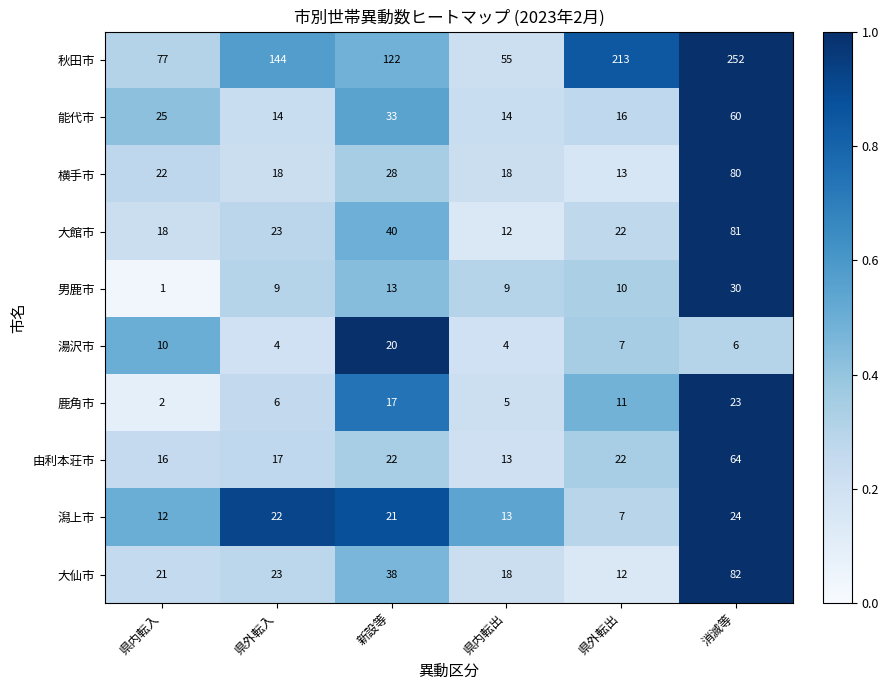

Is it true that 大仙市 equals 8 at 新設等?

False